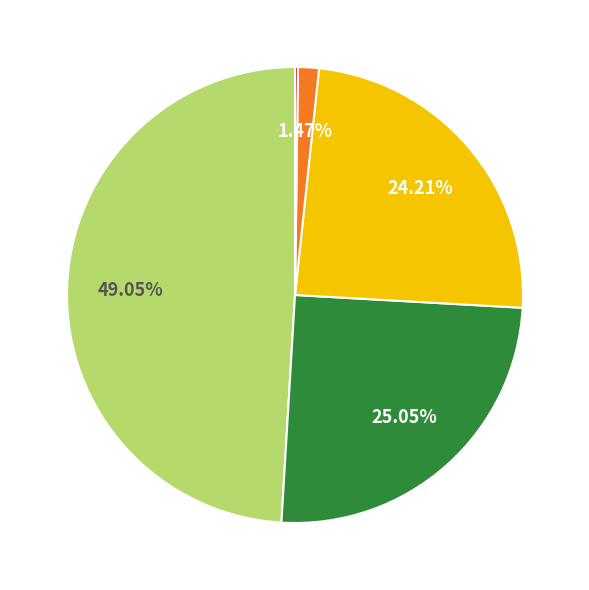

Does any single category account for the majority?

No